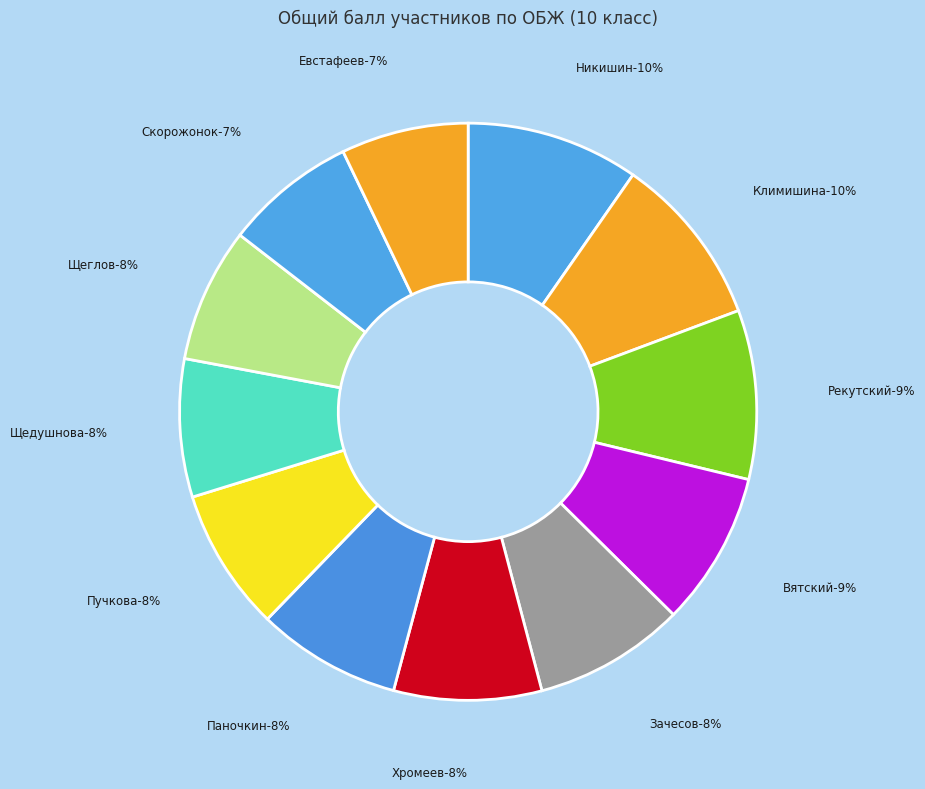

To the nearest percent, what is the difference between the Щеглов (151) and Климишина (193) slice percentages?

2%